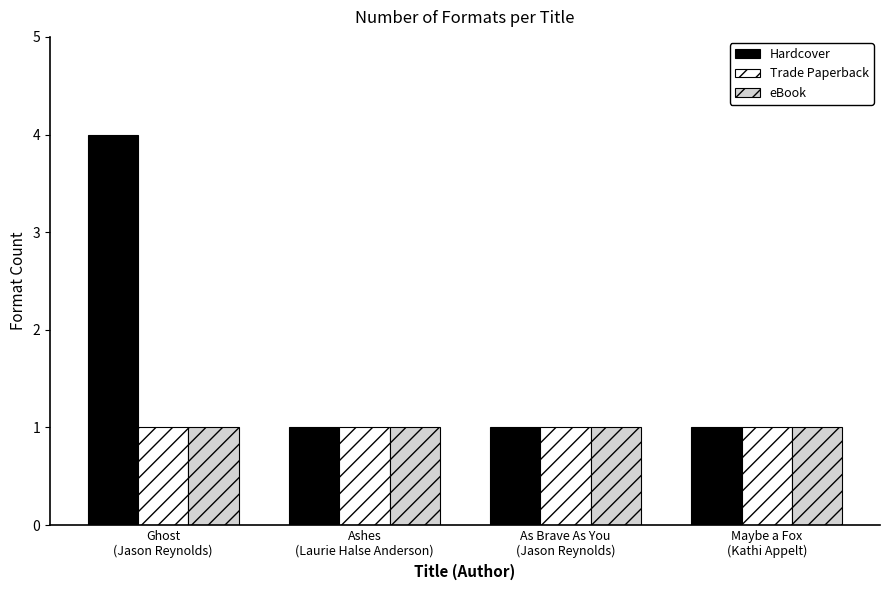

How many categories are shown in the chart?

4